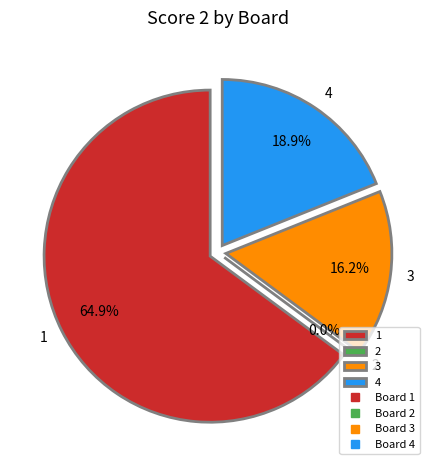

To the nearest percent, what is the average slice percentage?

25%